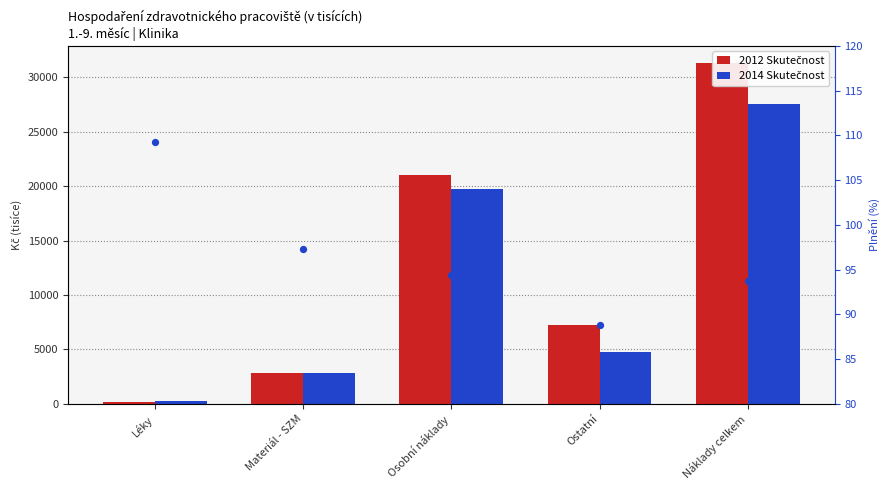

Which series has the widest spread of Y values?

2012 Skutečnost